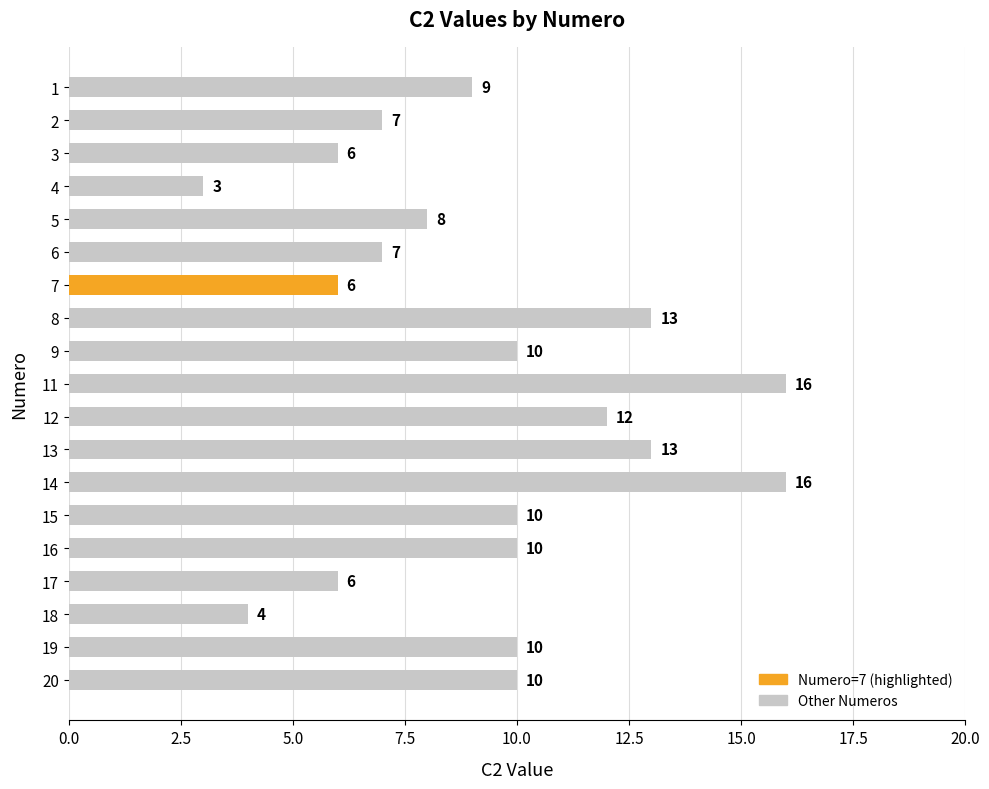

Approximately how many times larger is the value at 13 compared to 16?

1.3